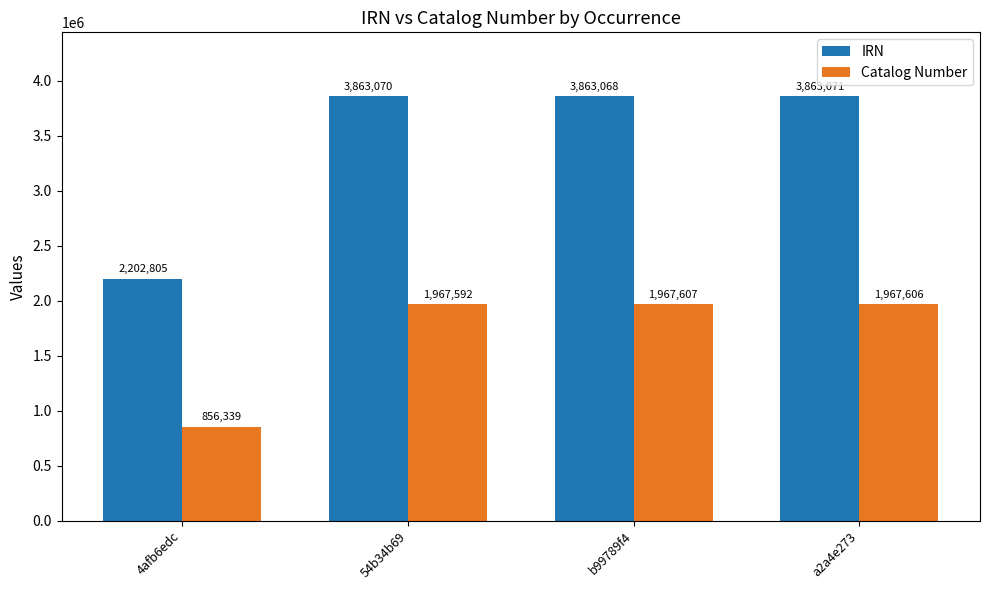

Read the Catalog Number value at a2a4e273, to the nearest 100.

1967600